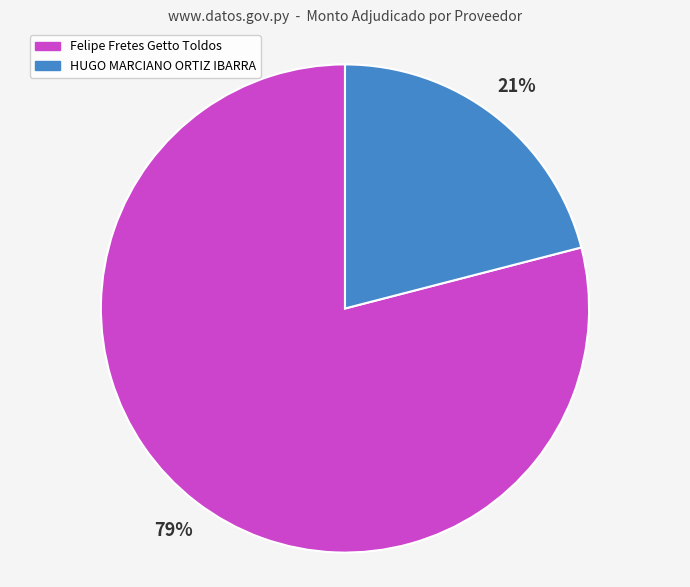

How many segments does this pie chart have?

2